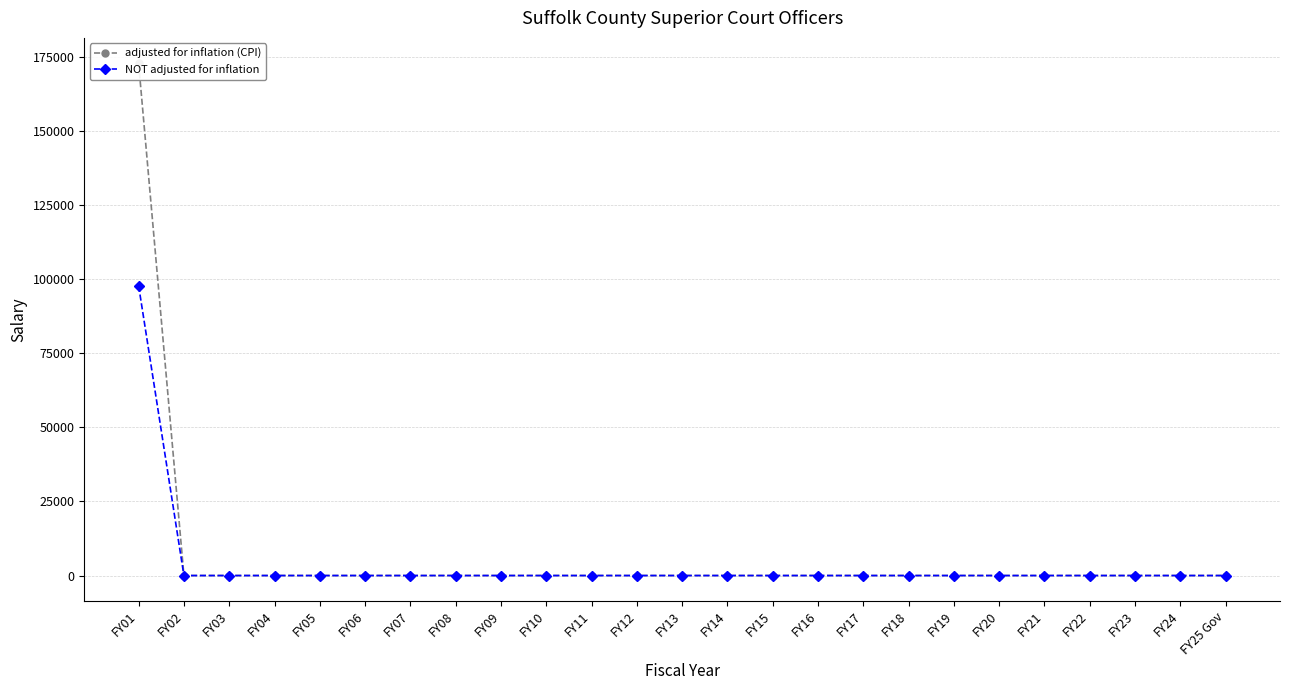

Reading right to left, extract all data points from this chart.

adjusted for inflation (CPI): 0	0	0	0	0	0	0	0	0	0	0	0	0	0	0	0	0	0	0	0	0	0	0	0	172742
NOT adjusted for inflation: 0	0	0	0	0	0	0	0	0	0	0	0	0	0	0	0	0	0	0	0	0	0	0	0	97742